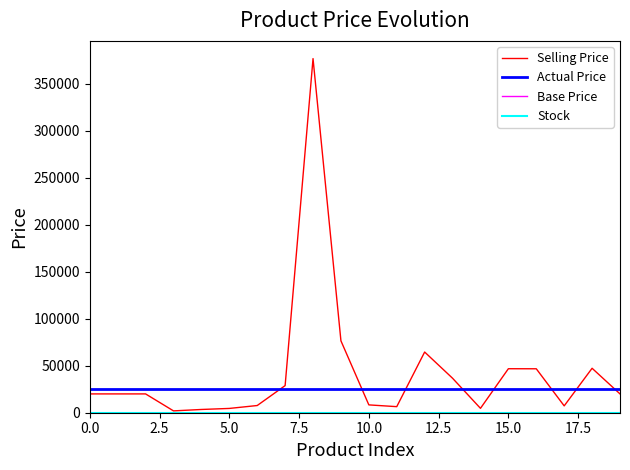

How many categories are shown in the chart?

20